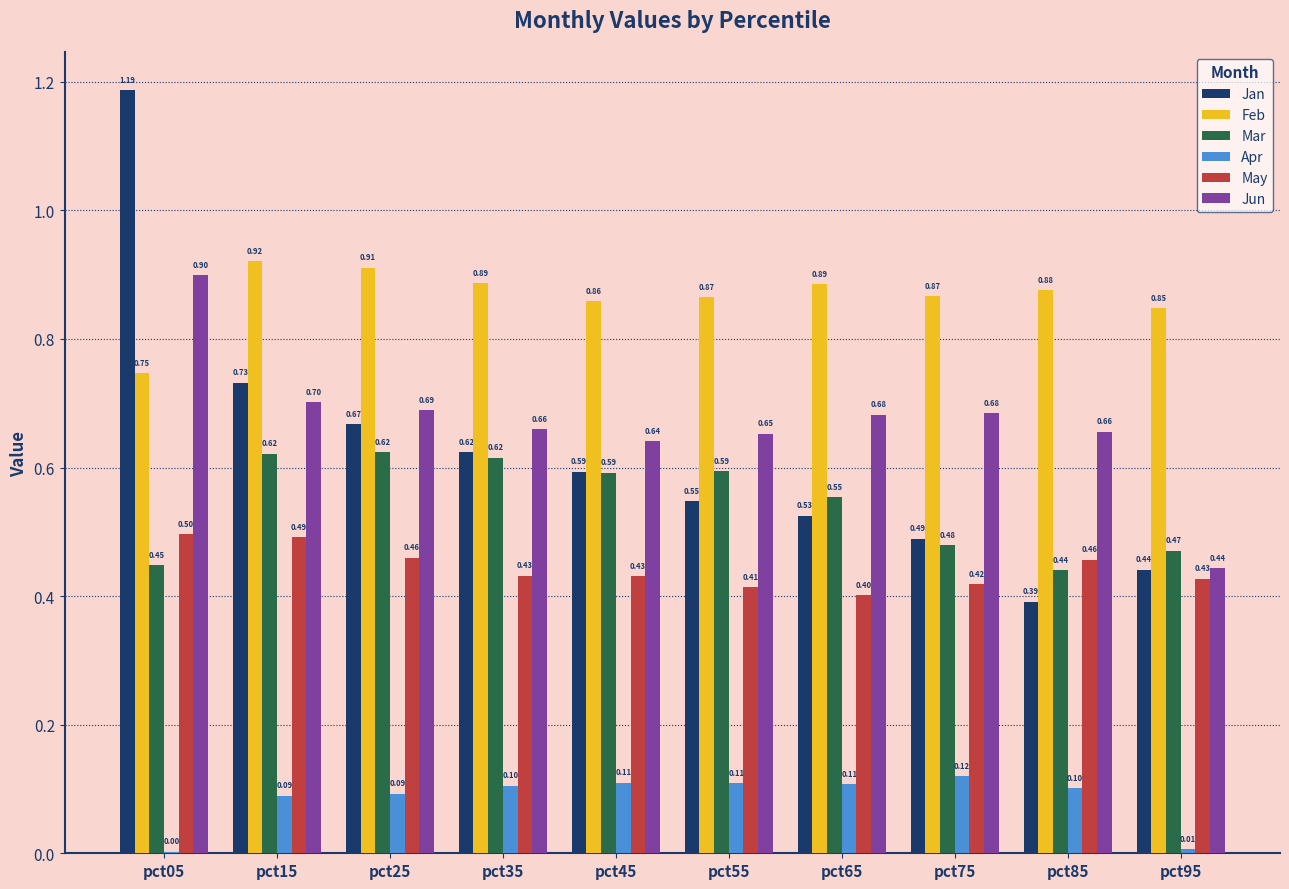

Is it true that Jan equals 1.8 at pct05?

False